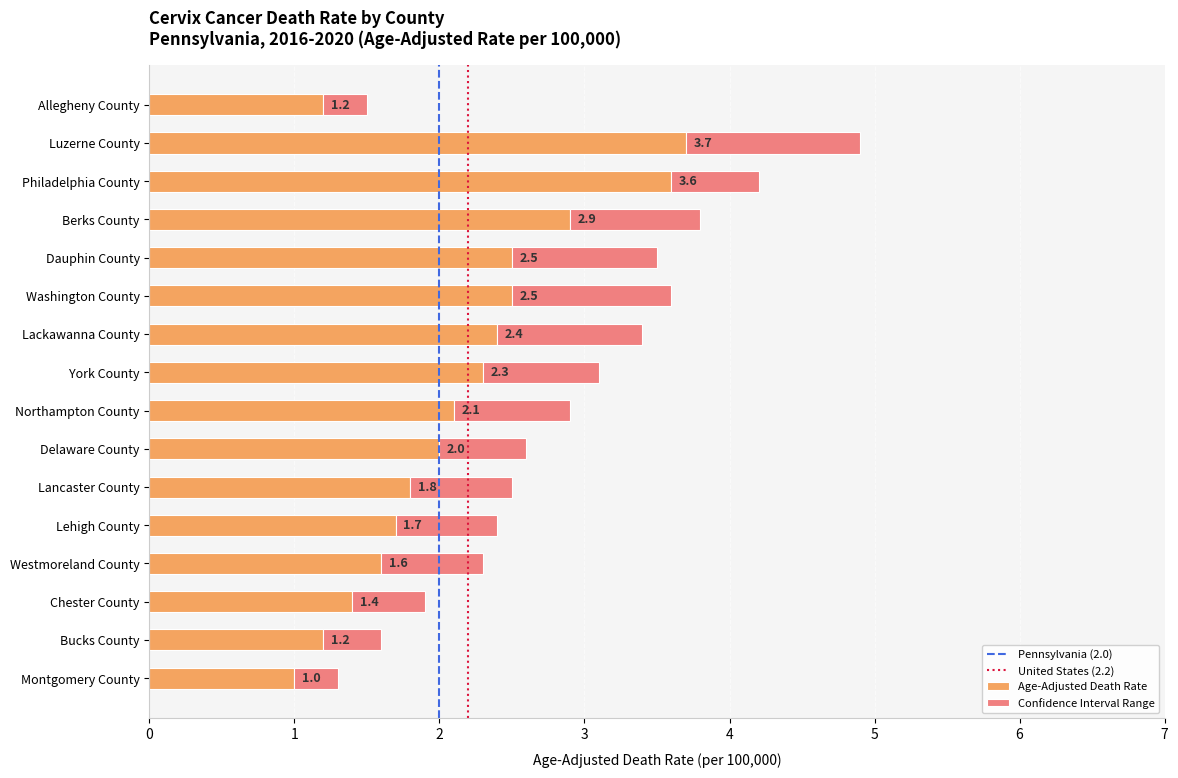

At which category is the sum across all series the highest?

Luzerne County